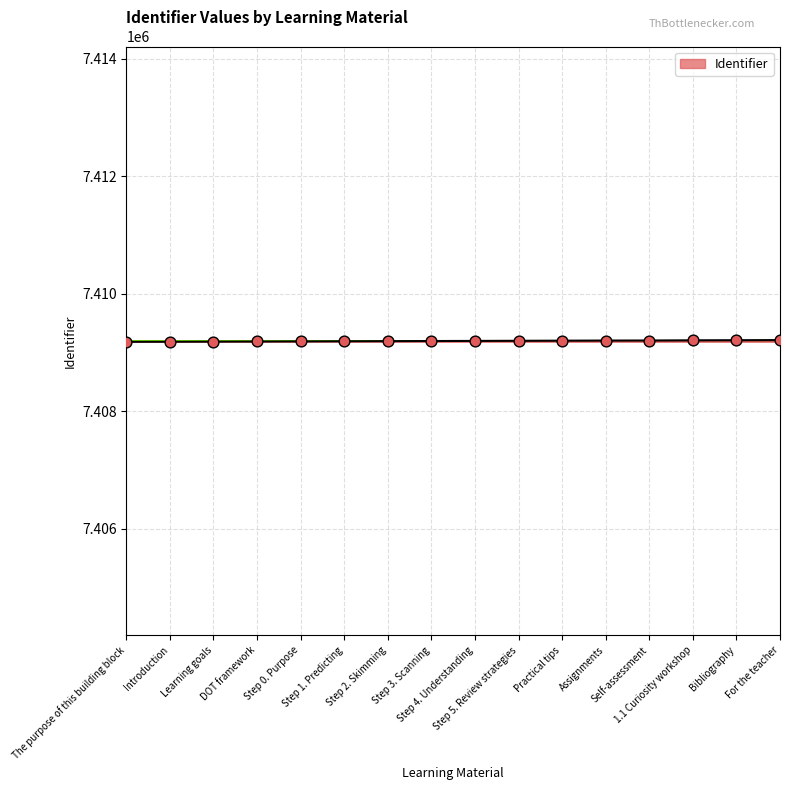

What is the change in value from Learning goals to DOT framework?

+2